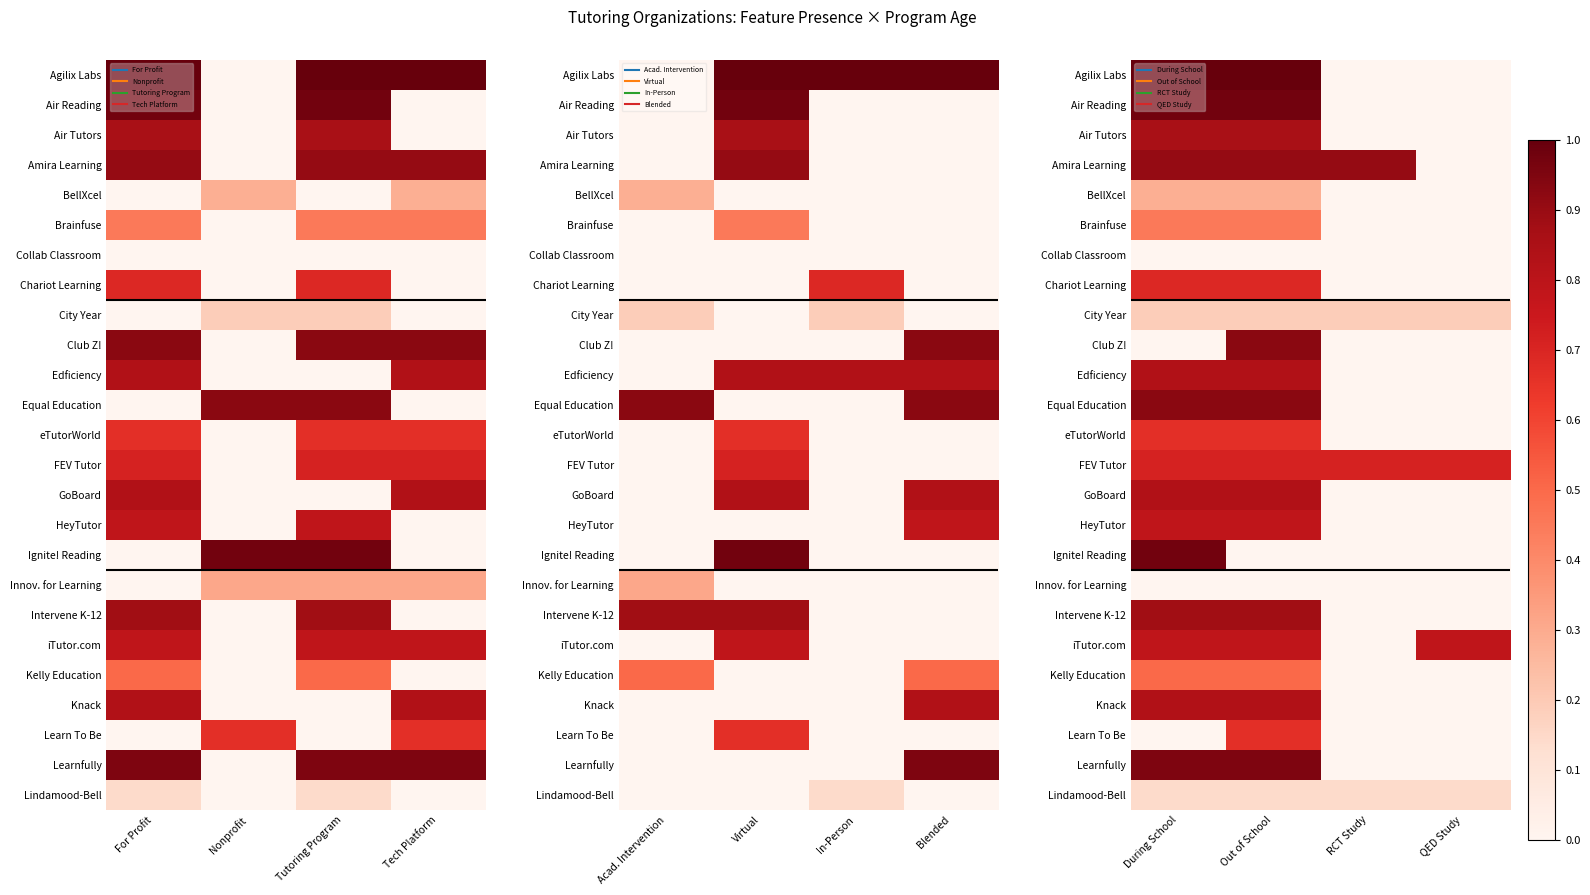

Count the number of data series in this chart.

25